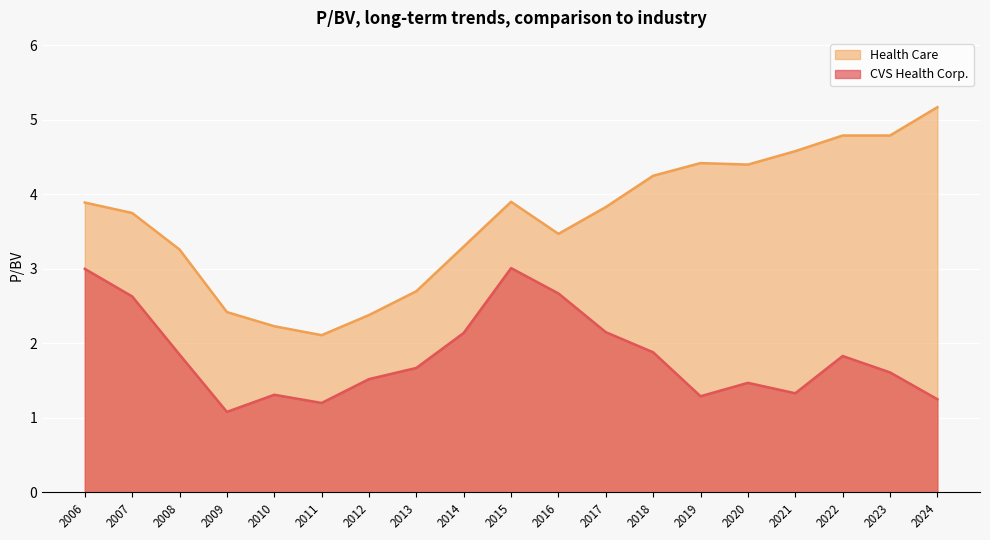

What are all the series names shown in the legend?

Health Care, CVS Health Corp.